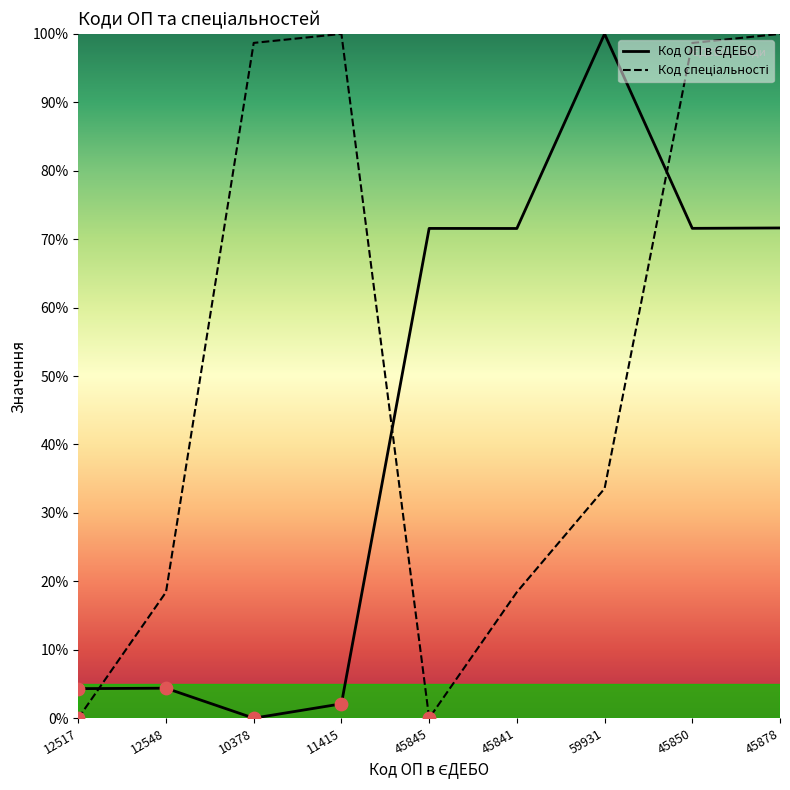

Which series has the widest spread of Y values?

Код ОП в ЄДЕБО